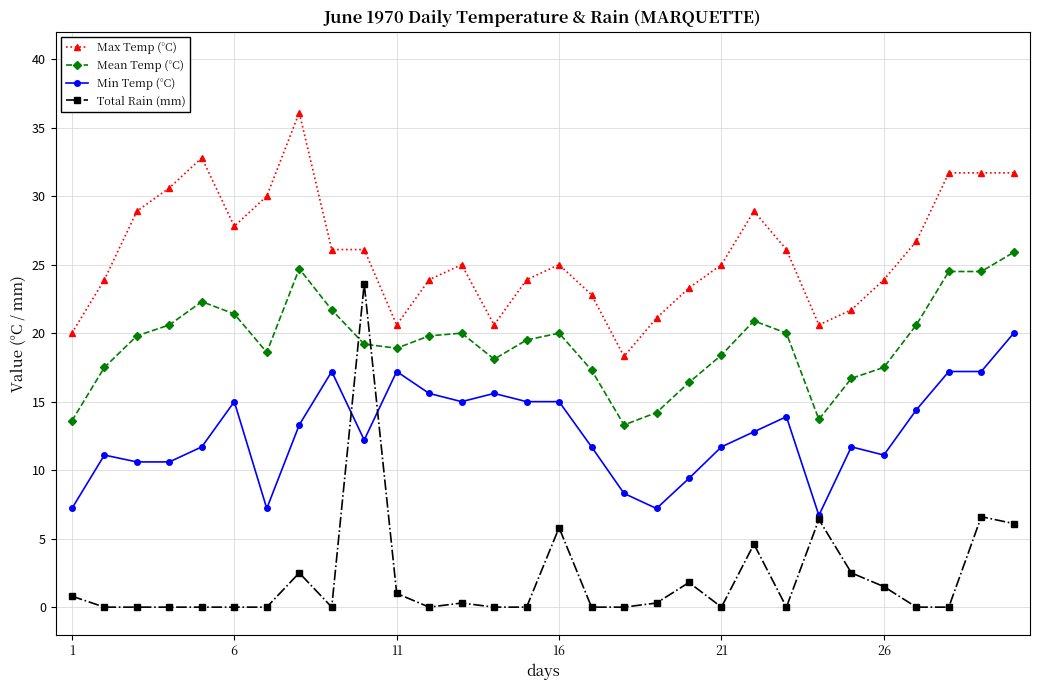

List the series in order of their overall mean, highest first.

Max Temp (°C), Mean Temp (°C), Min Temp (°C), Total Rain (mm)